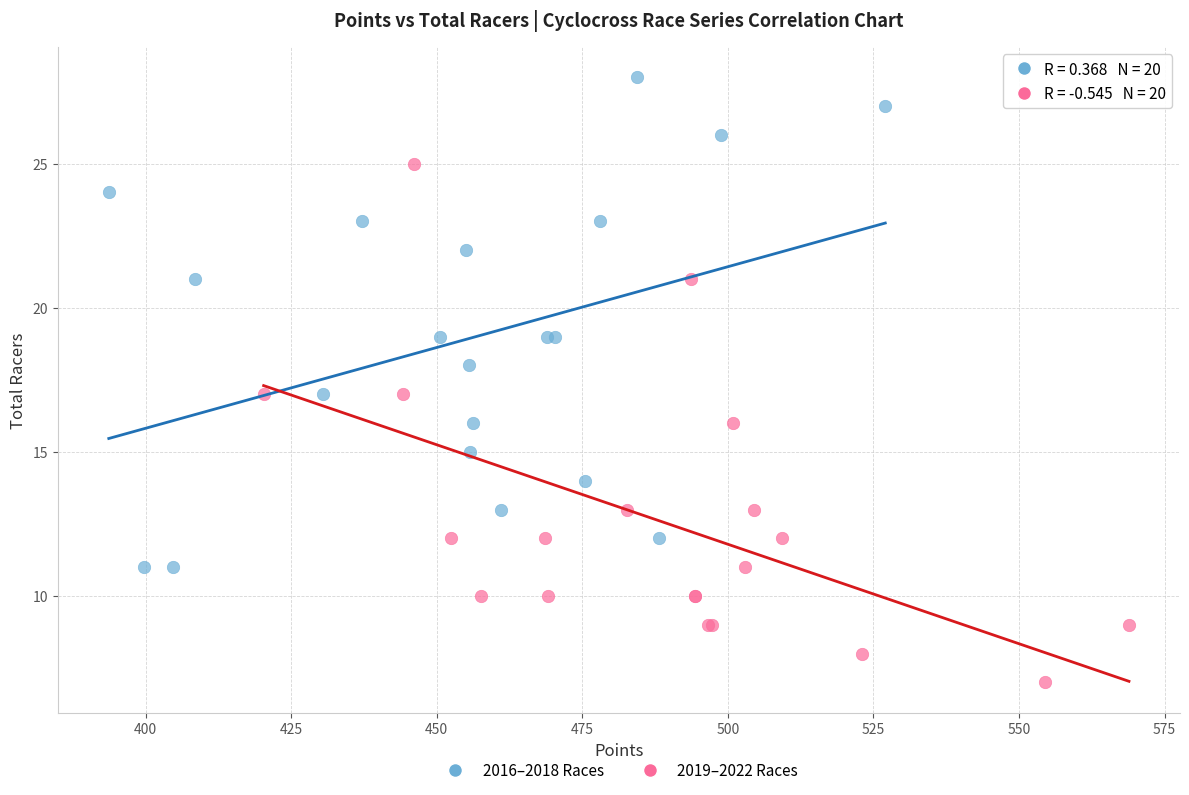

Which series reaches the maximum Y coordinate?

2016–2018 Races